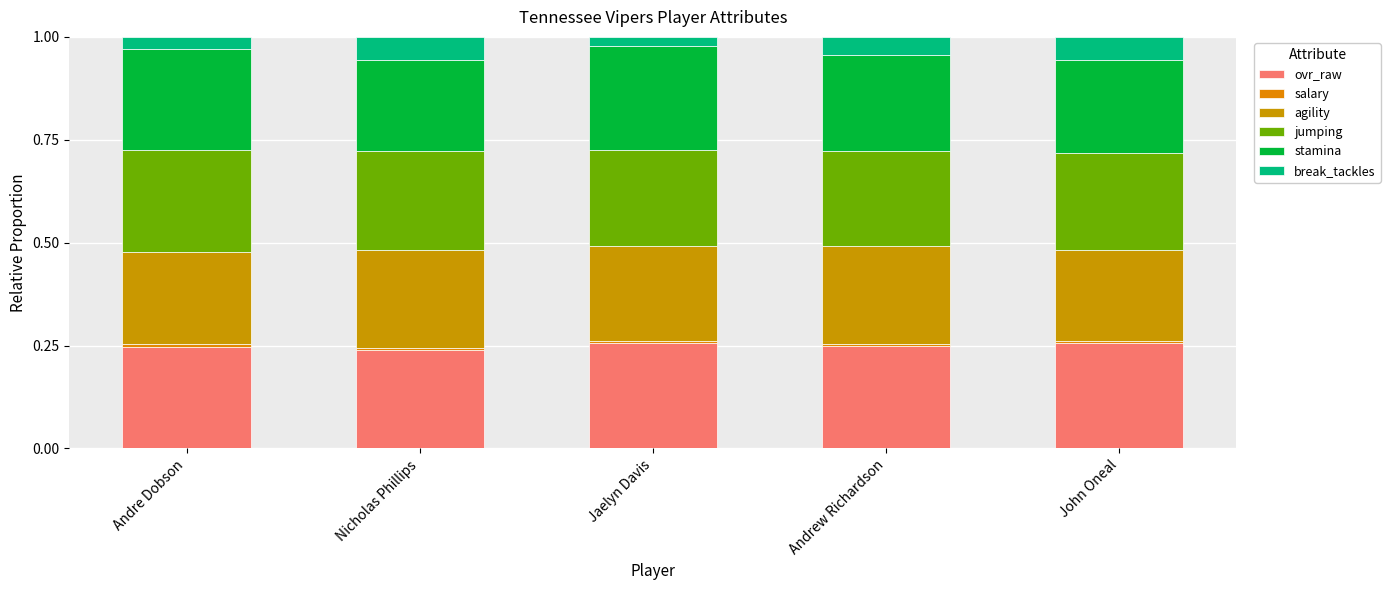

Does the chart contain stacked bars?

Yes